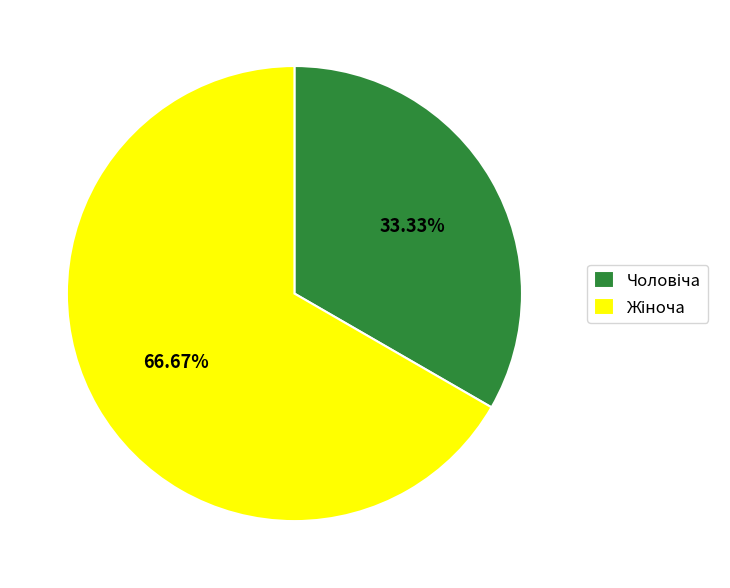

Does any single category account for the majority?

Yes